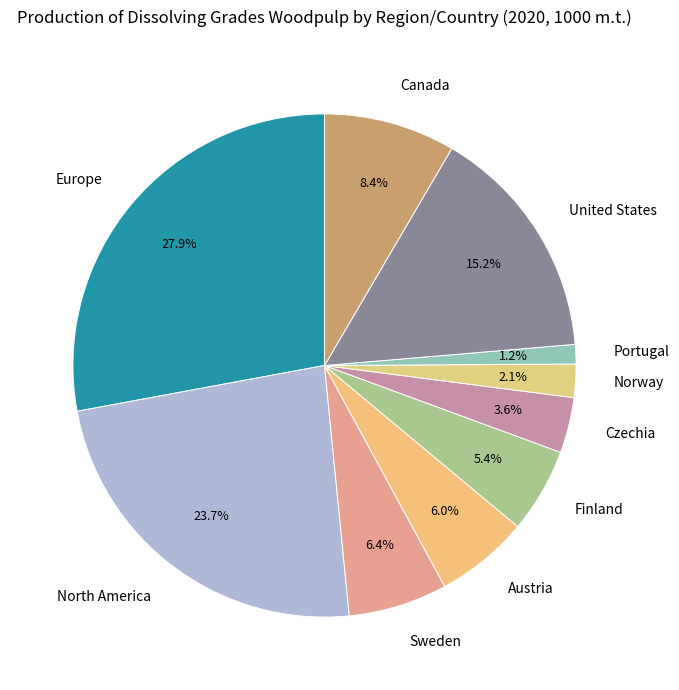

True or false: Canada accounts for 1% of the total.

False